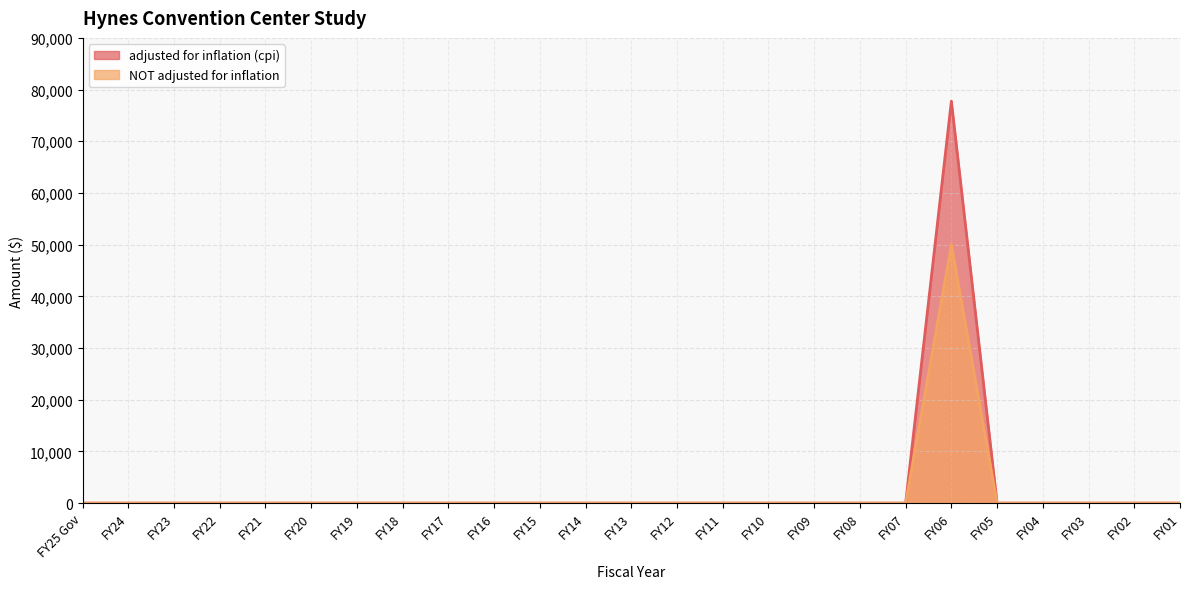

How many series are shown in this chart?

2